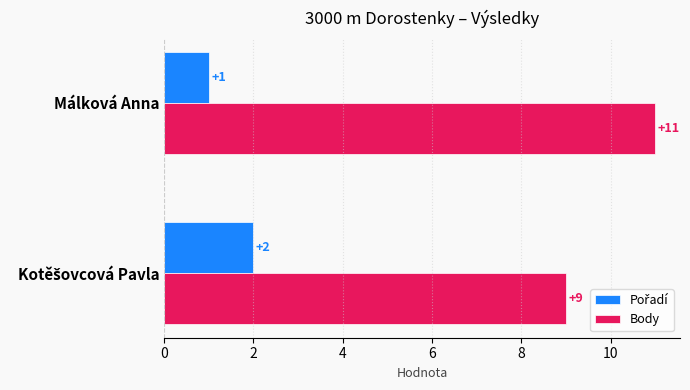

Is it true that Body equals 5 at Málková Anna?

False